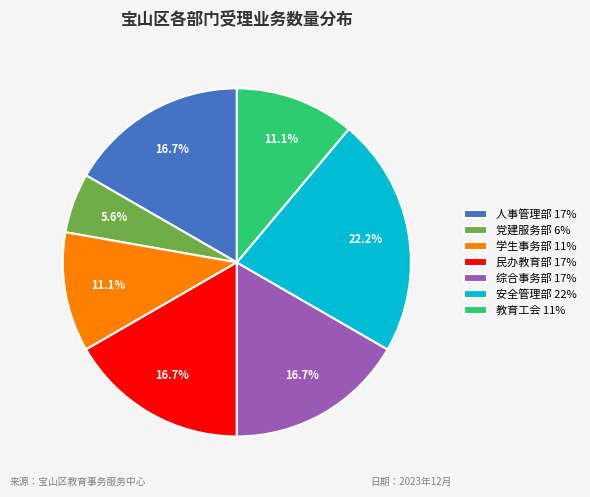

What is the largest slice in the pie chart?

安全管理部